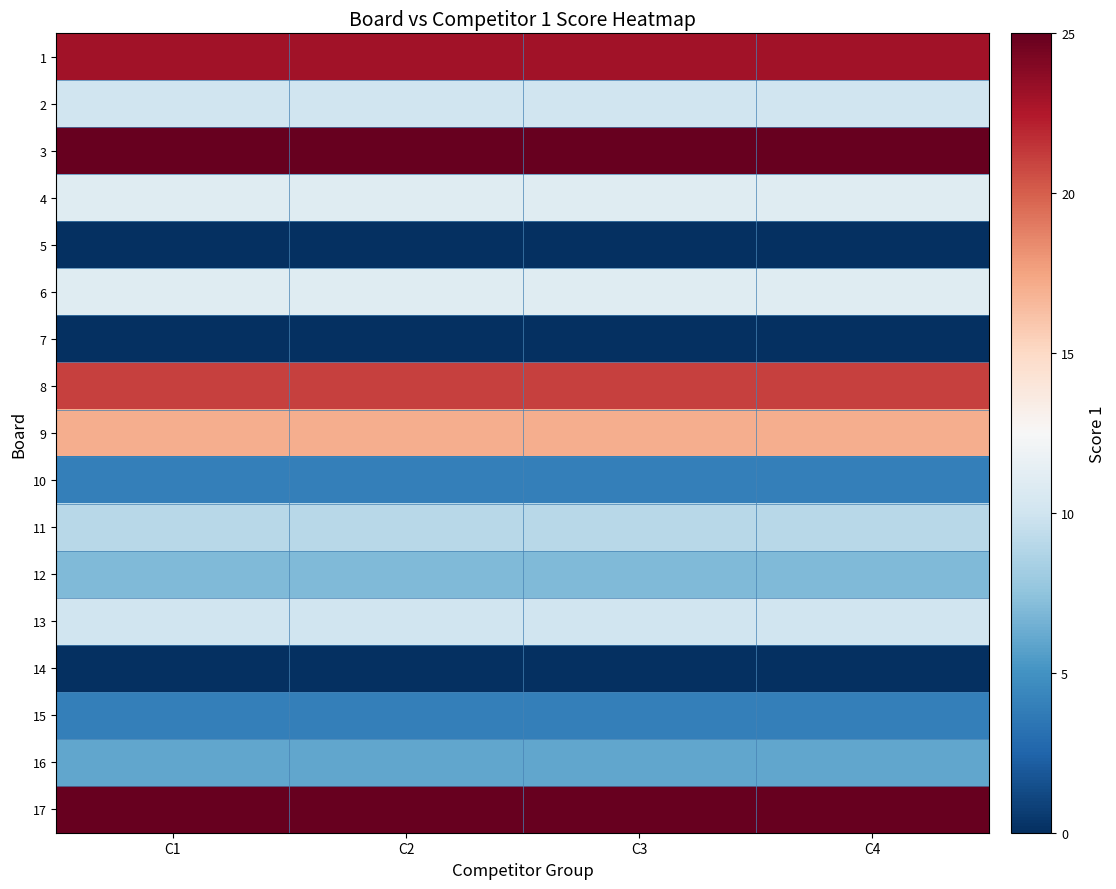

Reading left to right, what are all the values shown in this chart?

1: C1=23	C2=23	C3=23	C4=23
2: C1=10	C2=10	C3=10	C4=10
3: C1=25	C2=25	C3=25	C4=25
4: C1=11	C2=11	C3=11	C4=11
5: C1=0	C2=0	C3=0	C4=0
6: C1=11	C2=11	C3=11	C4=11
7: C1=0	C2=0	C3=0	C4=0
8: C1=21	C2=21	C3=21	C4=21
9: C1=17	C2=17	C3=17	C4=17
10: C1=4	C2=4	C3=4	C4=4
11: C1=9	C2=9	C3=9	C4=9
12: C1=7	C2=7	C3=7	C4=7
13: C1=10	C2=10	C3=10	C4=10
14: C1=0	C2=0	C3=0	C4=0
15: C1=4	C2=4	C3=4	C4=4
16: C1=6	C2=6	C3=6	C4=6
17: C1=25	C2=25	C3=25	C4=25